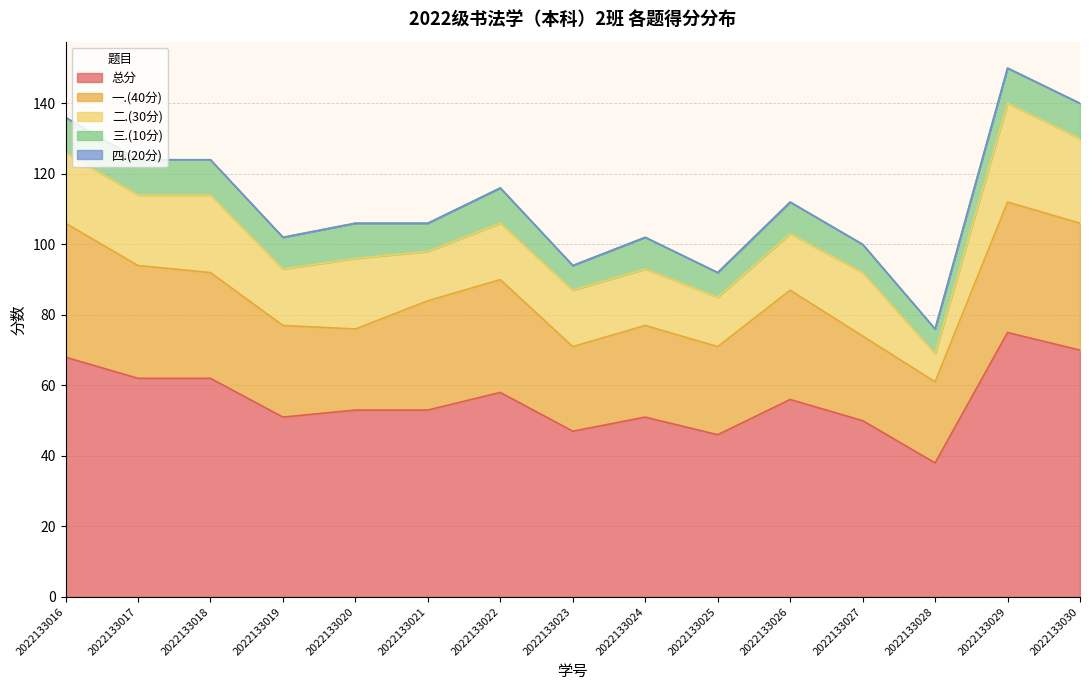

Which series changed the most between 2022133017 and 2022133030?

总分